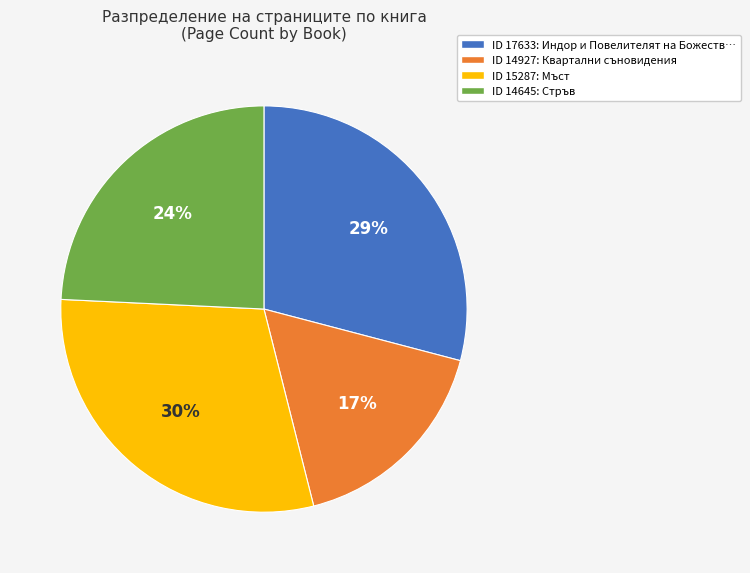

Is there a majority slice in this chart?

No